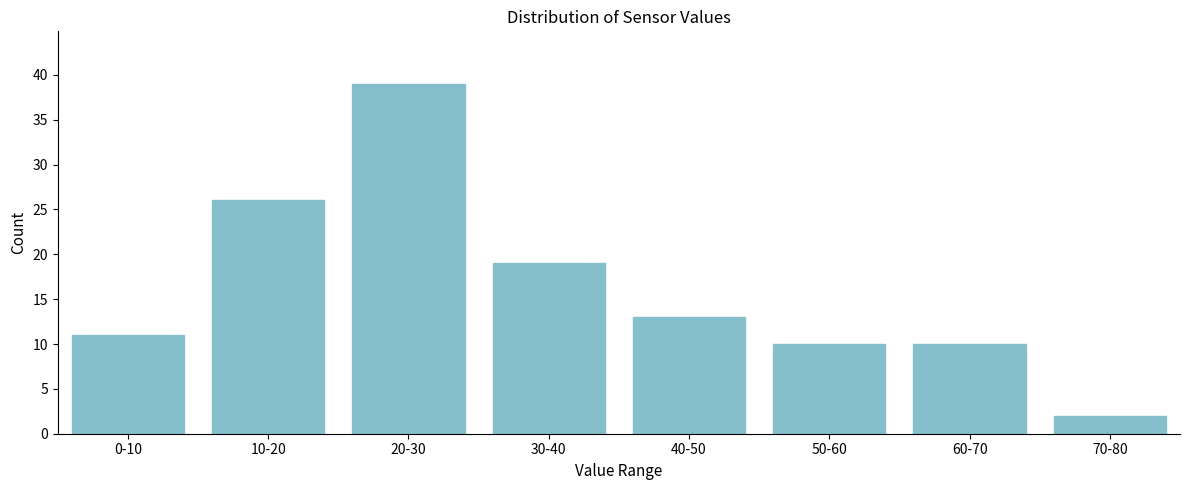

Reading left to right, transcribe all the data shown in this chart.

0-10=11	10-20=26	20-30=39	30-40=19	40-50=13	50-60=10	60-70=10	70-80=2